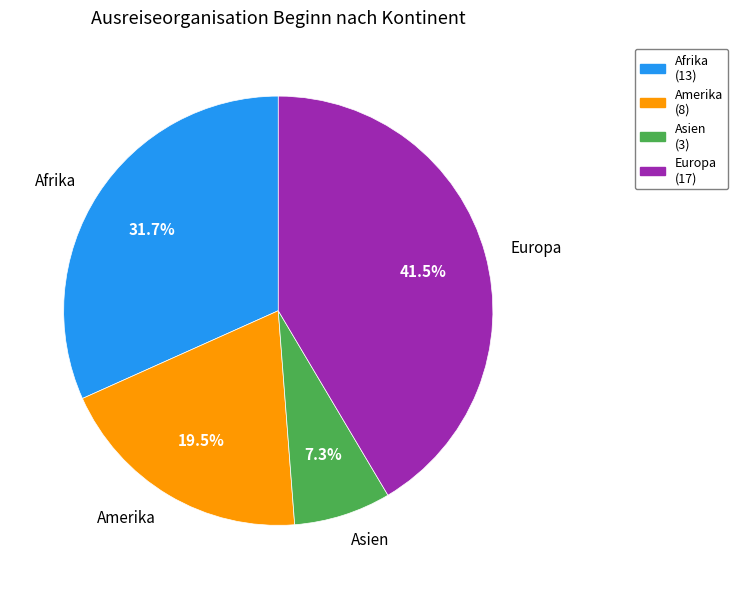

Which slice is the largest?

Europa